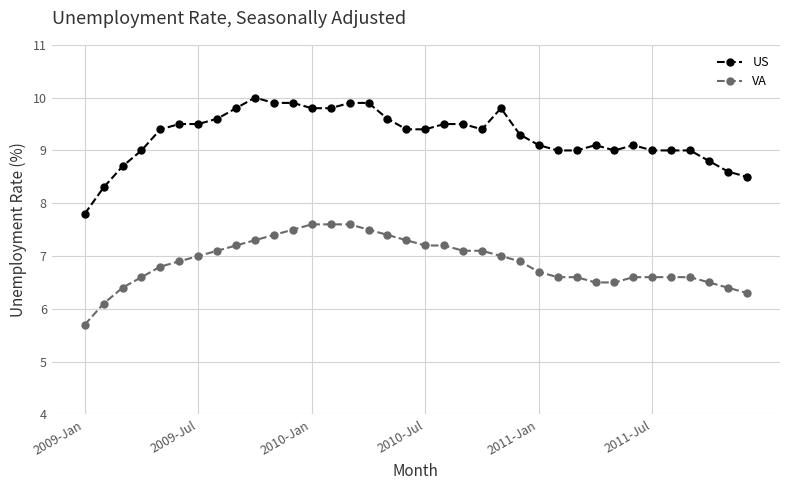

List the series in order of their peak value, highest first.

US, VA